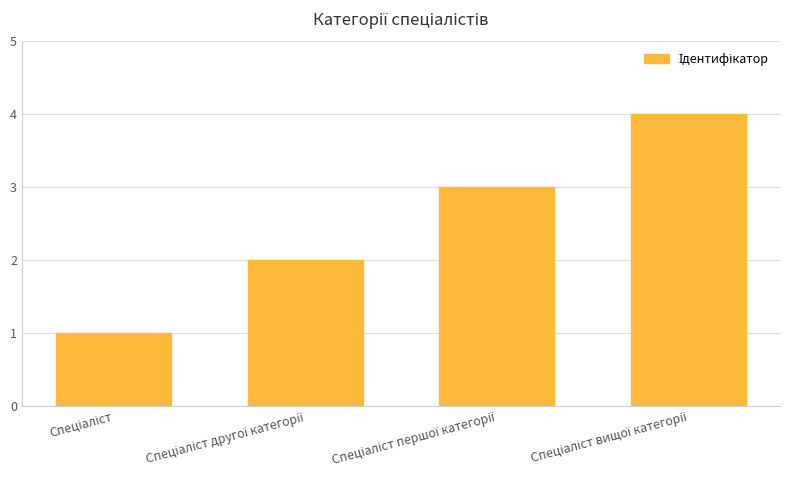

What is the greatest value displayed?

4